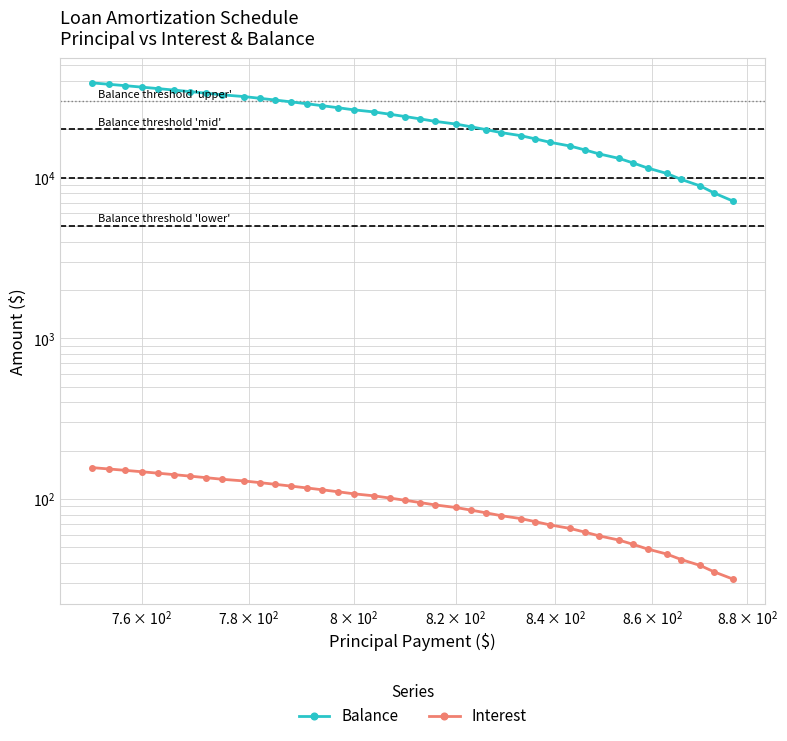

True or false: Interest and Balance intersect in this chart.

False